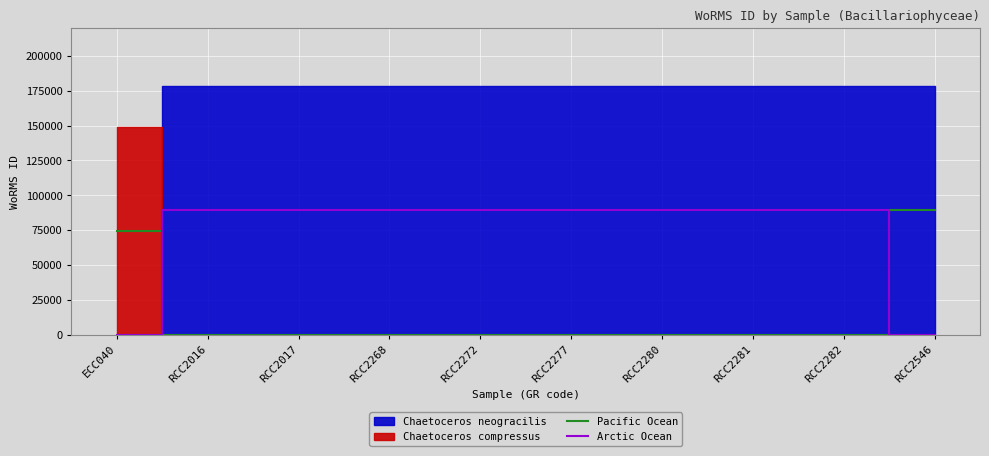

The value of Arctic Ocean at RCC2282 is 89103.5. True or false?

True